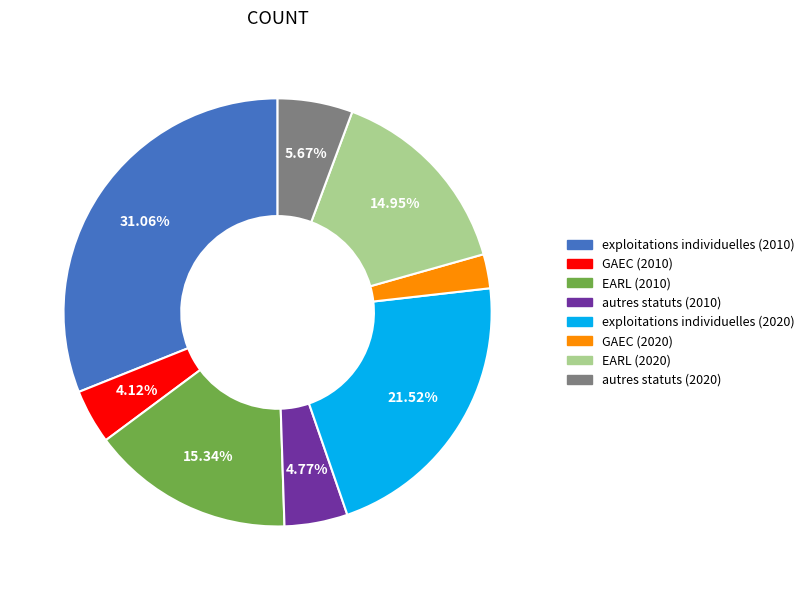

What is the smallest slice in the pie chart?

GAEC (2020)